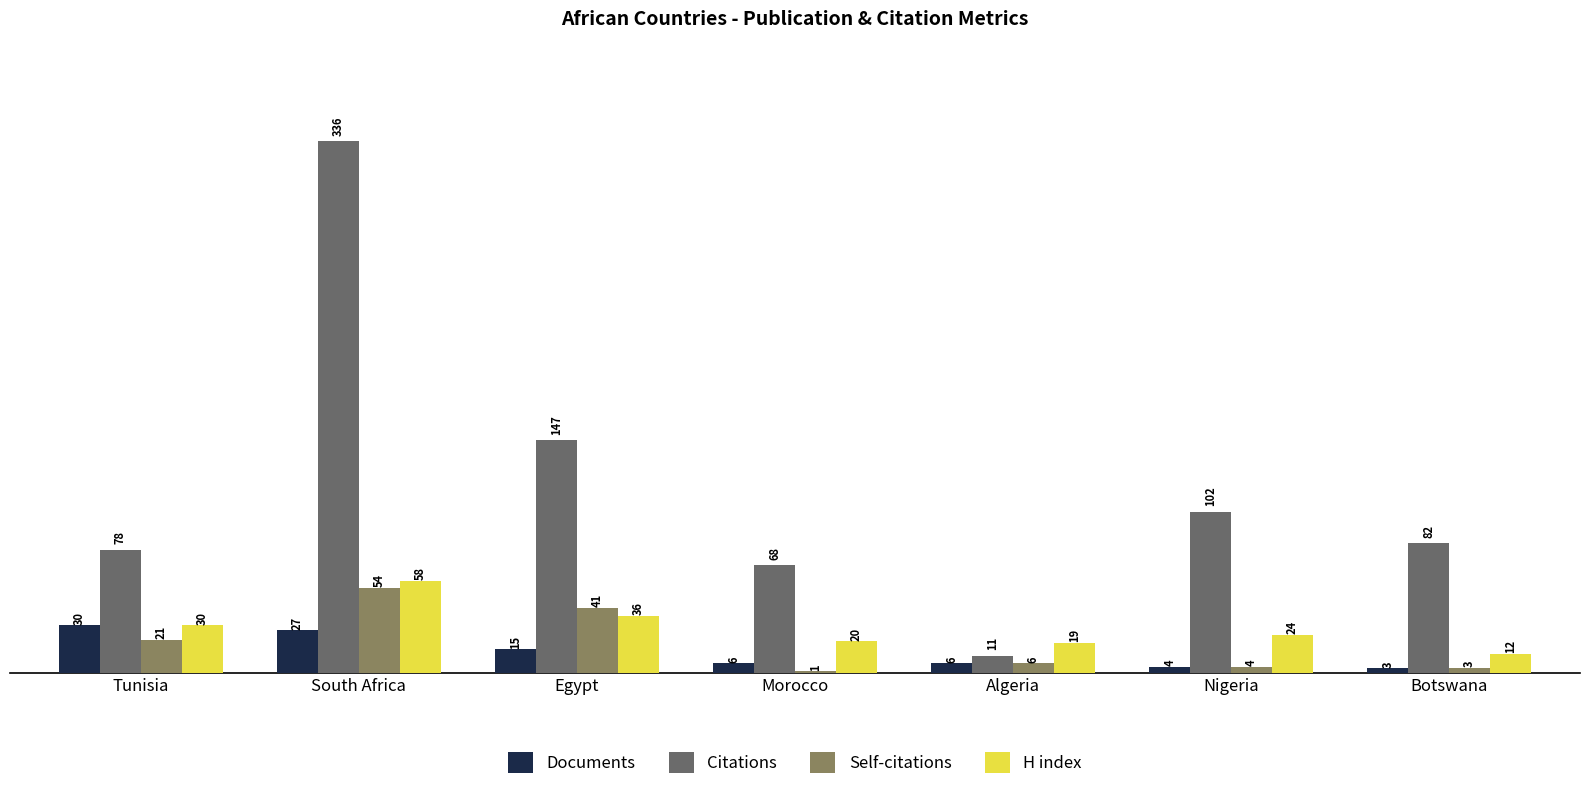

What is the sum of the H index values at South Africa and Nigeria?

82